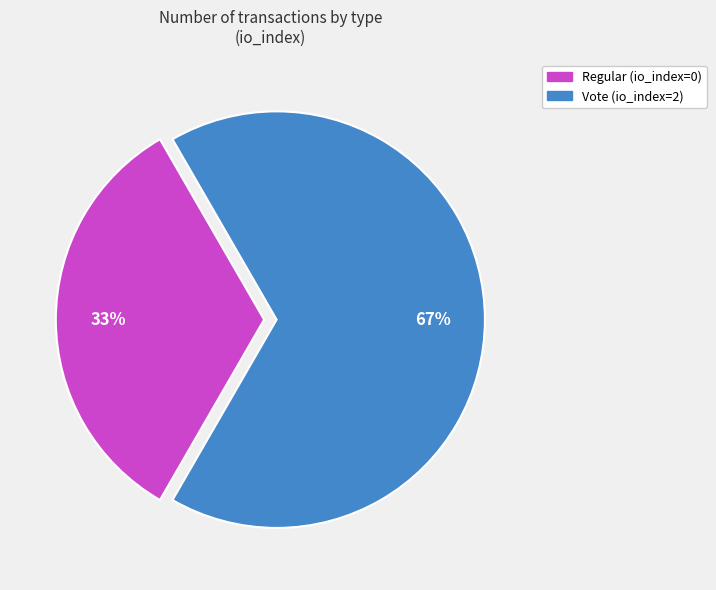

Which has a higher value, Regular or Vote?

Vote